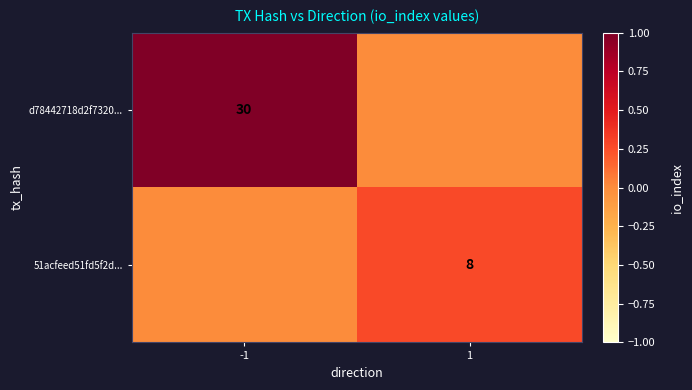

True or false: 51acfeed51fd5f2d... has a value of 11 at 1.

False